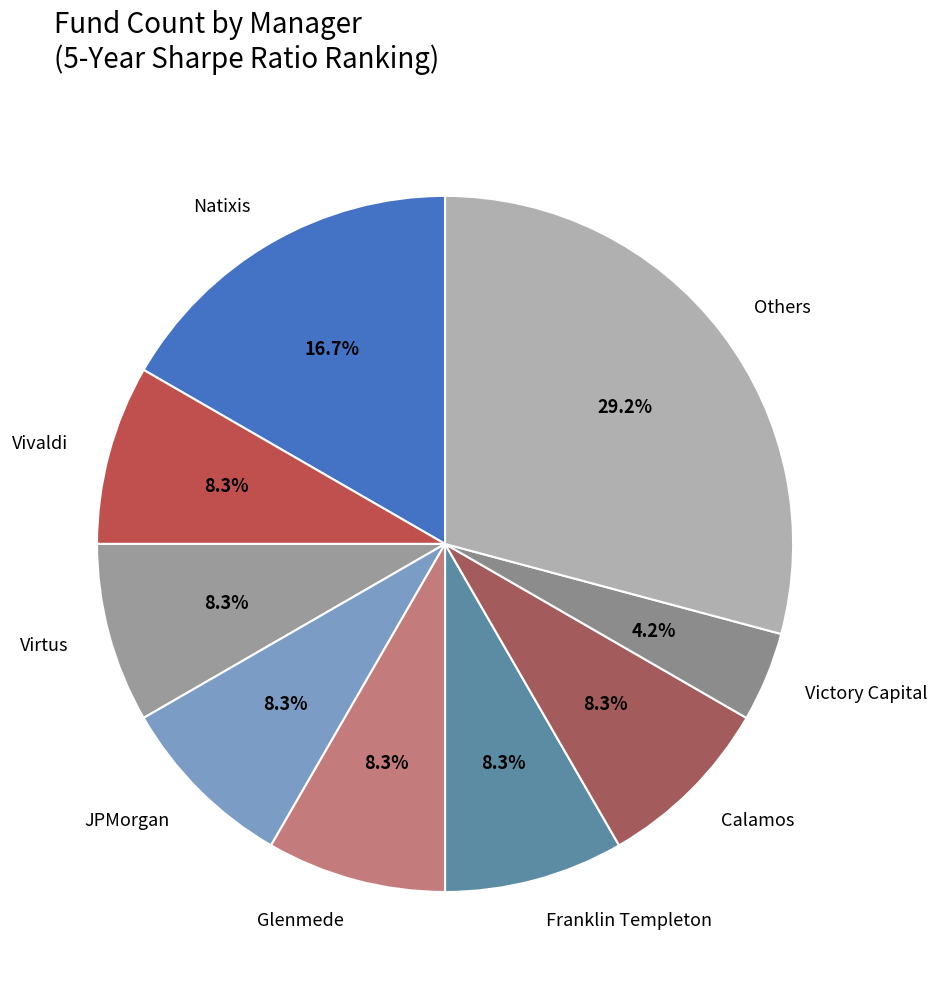

How many segments does this pie chart have?

9